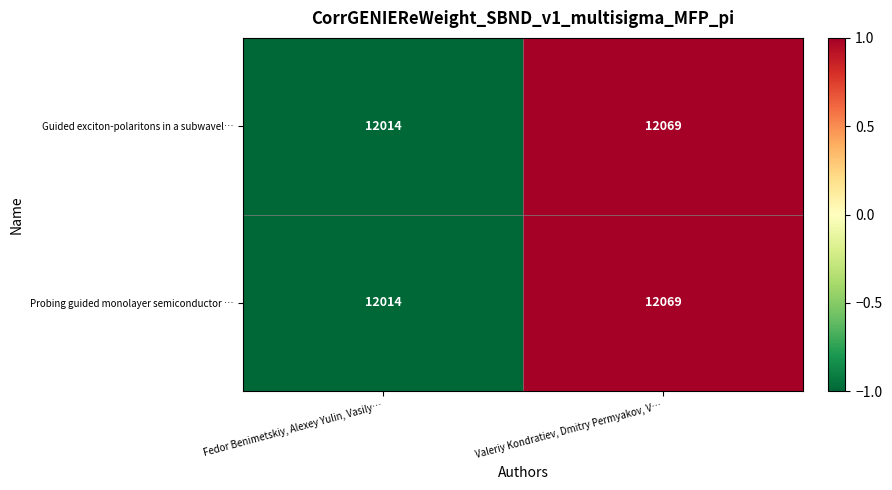

What is the total value across all series at Valeriy Kondratiev, Dmitry Permyakov, V…?

24138